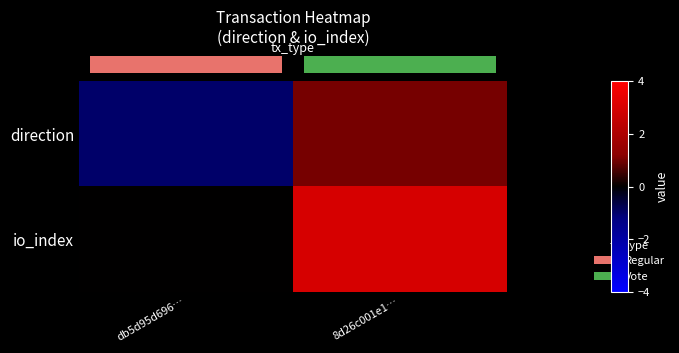

Which has a higher value, db5d95d696… or 8d26c001e1…?

8d26c001e1…